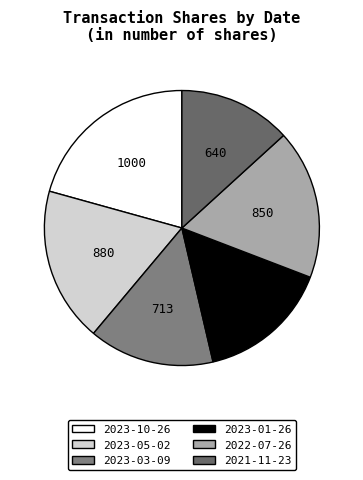

How many segments does this pie chart have?

6